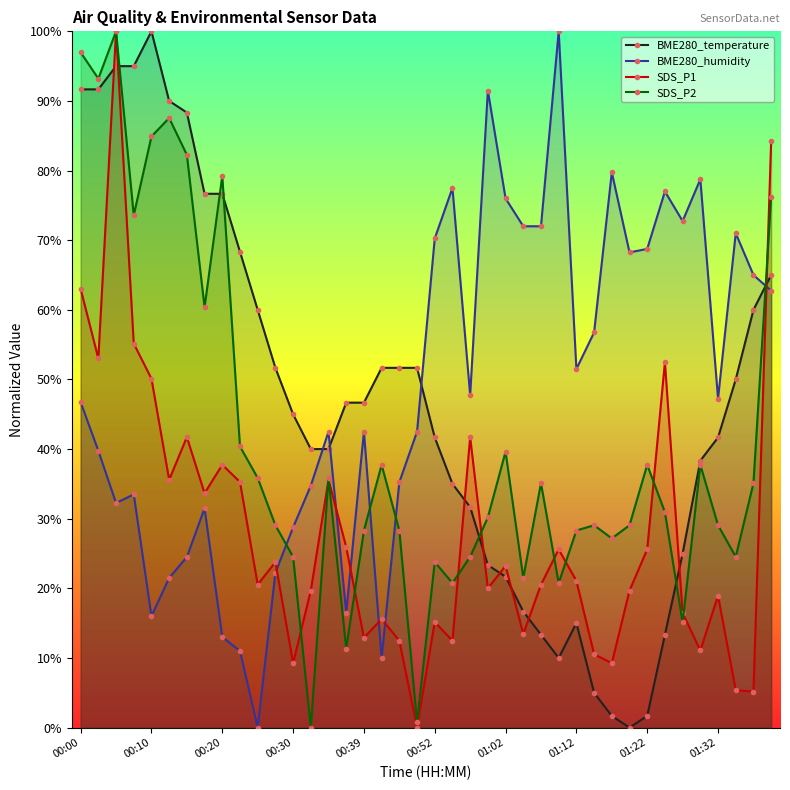

Is it true that BME280_temperature equals 51.7 at 17?

True